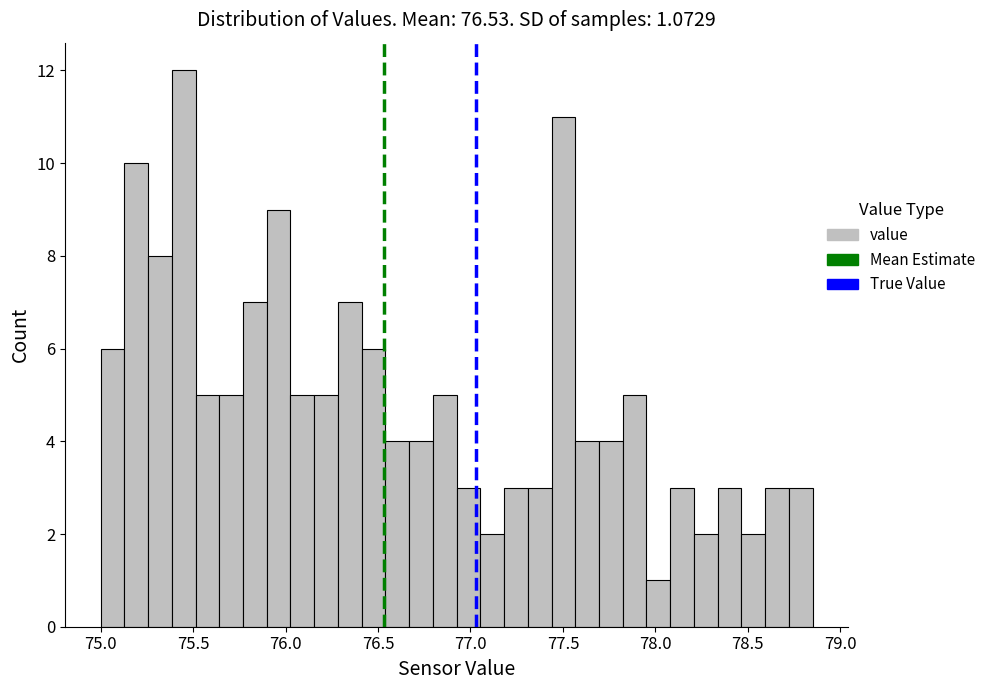

Read against the x-axis, roughly where is the centre of the tallest bar?

75.45